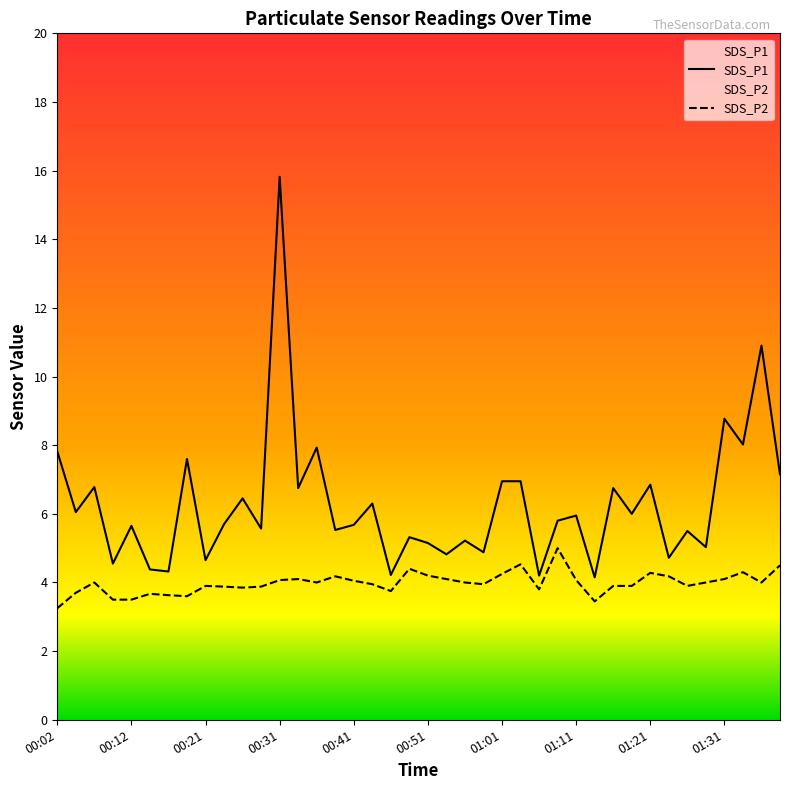

What position from the left is 00:56?

23